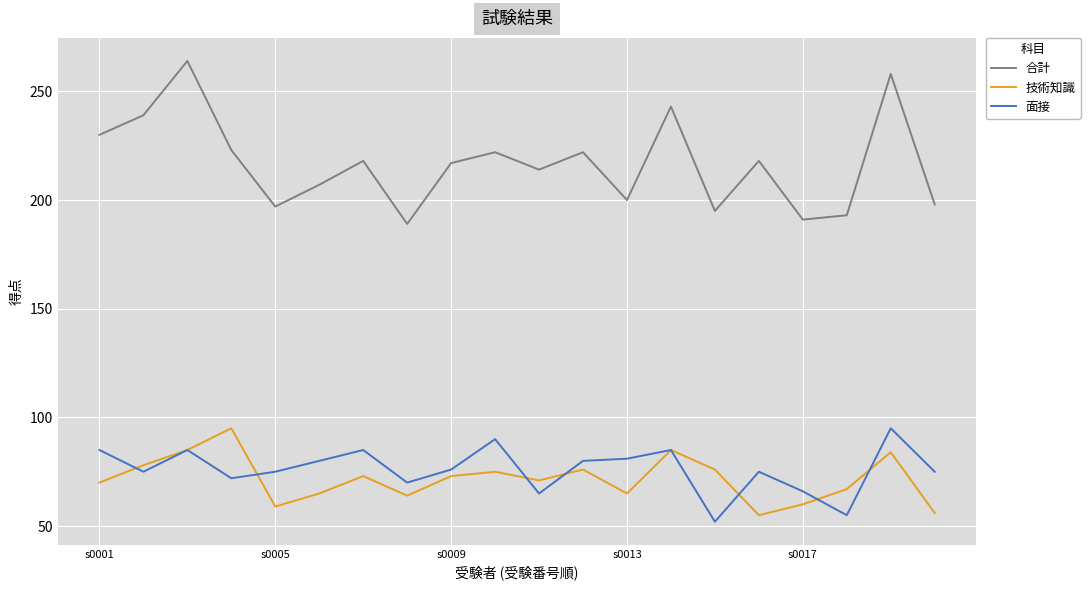

What is the maximum value for 技術知識?

95